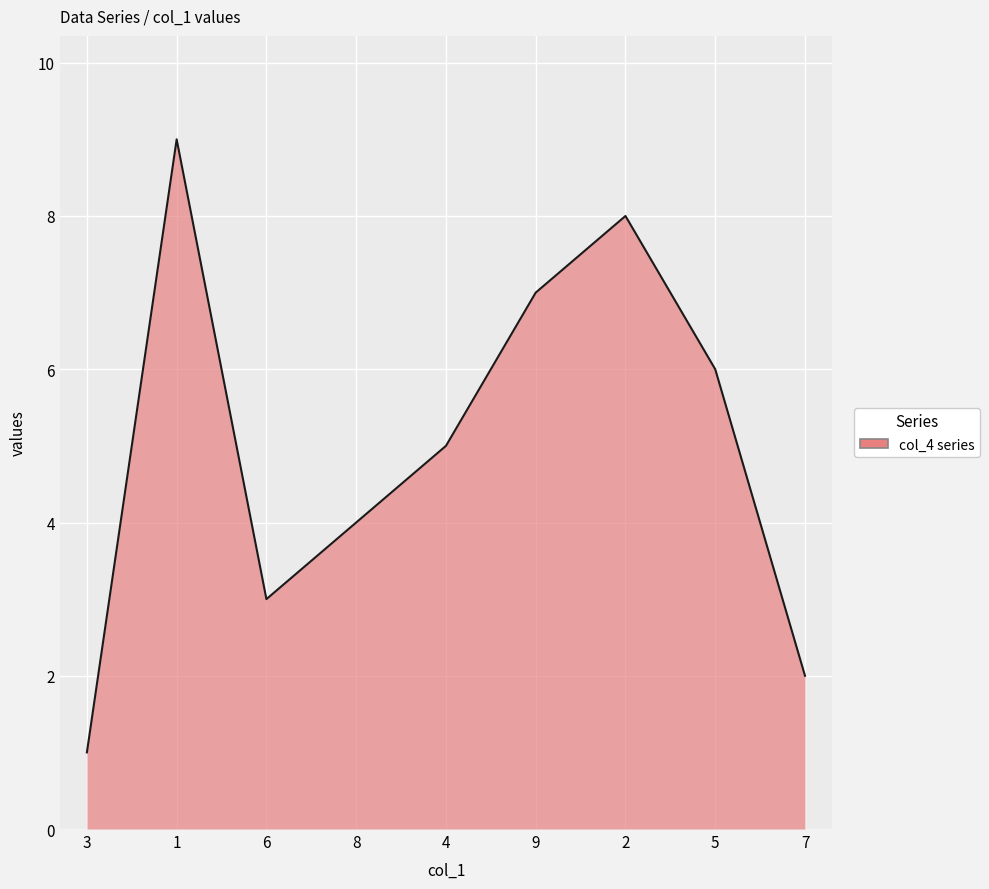

The value at 8 is 1. True or false?

False